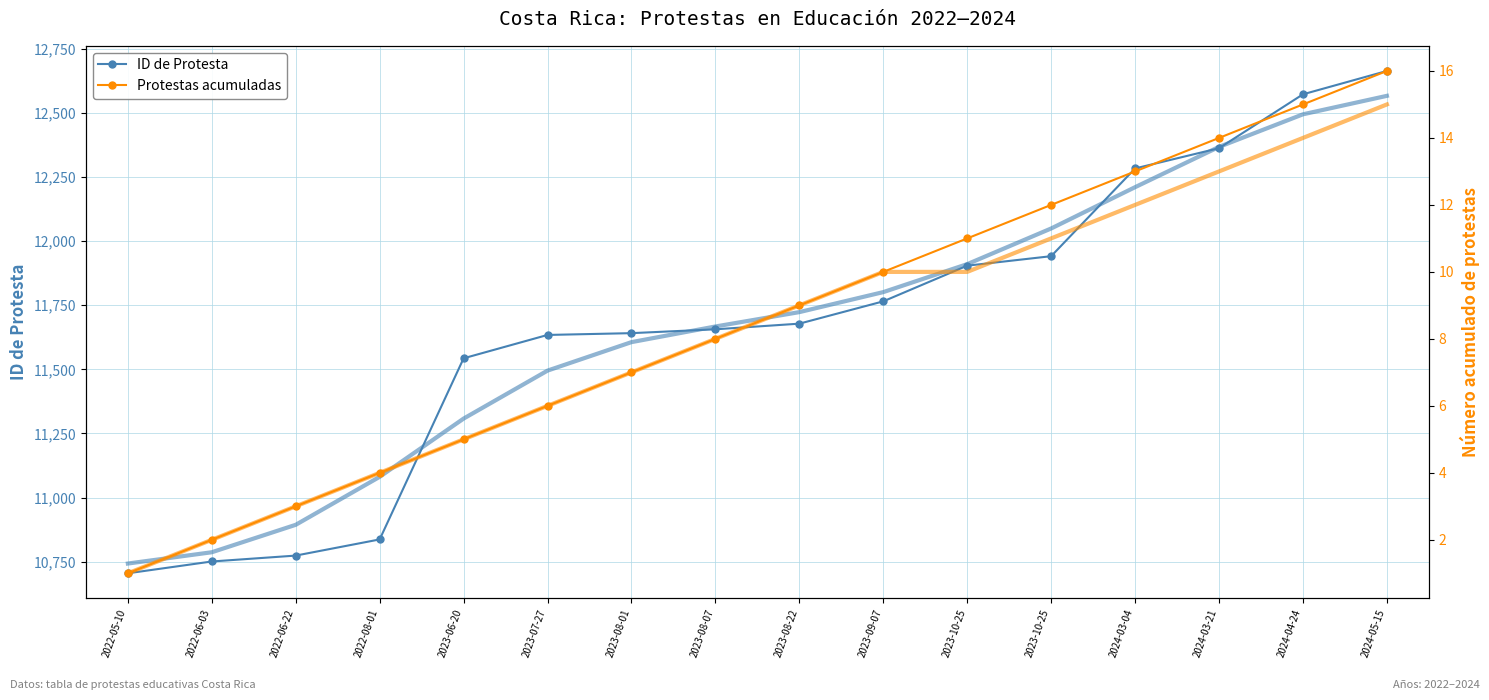

Reading left to right, transcribe all the data shown in this chart.

ID de Protesta: 2022-05-10=10705	2022-06-03=10751	2022-06-22=10774	2022-08-01=10837	2023-06-20=11543	2023-07-27=11634	2023-08-01=11641	2023-08-07=11656	2023-08-22=11678	2023-09-07=11765	2023-10-25=11904	2023-10-25=11941	2024-03-04=12283	2024-03-21=12362	2024-04-24=12572	2024-05-15=12663
Protestas acumuladas: 2022-05-10=1	2022-06-03=2	2022-06-22=3	2022-08-01=4	2023-06-20=5	2023-07-27=6	2023-08-01=7	2023-08-07=8	2023-08-22=9	2023-09-07=10	2023-10-25=11	2023-10-25=12	2024-03-04=13	2024-03-21=14	2024-04-24=15	2024-05-15=16